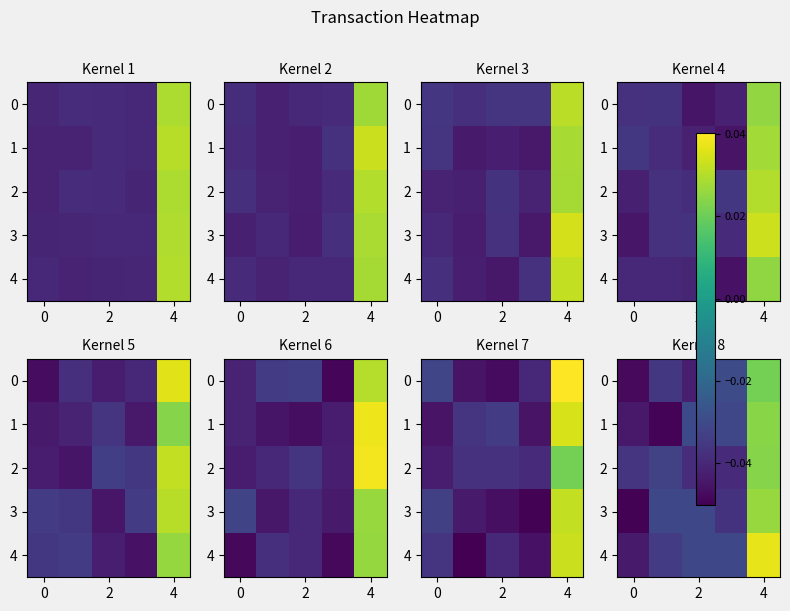

The 3 series shows -0.0 at 2. True or false?

False